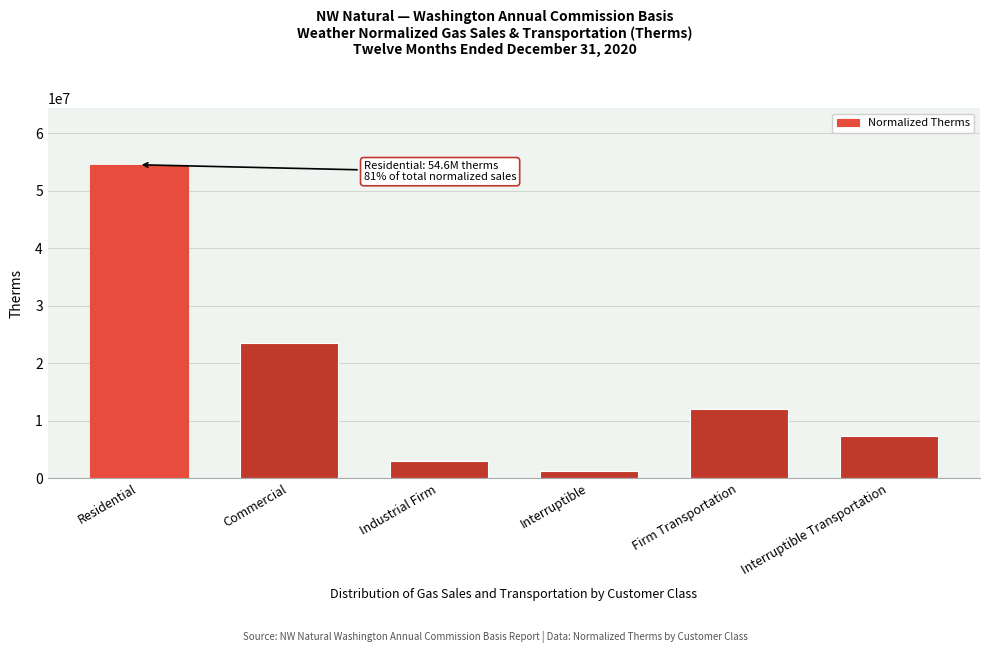

Reading left to right, extract all data points from this chart.

54555435.0	23492298.6	3018729.0	1198317.0	12030303.0	7433242.0